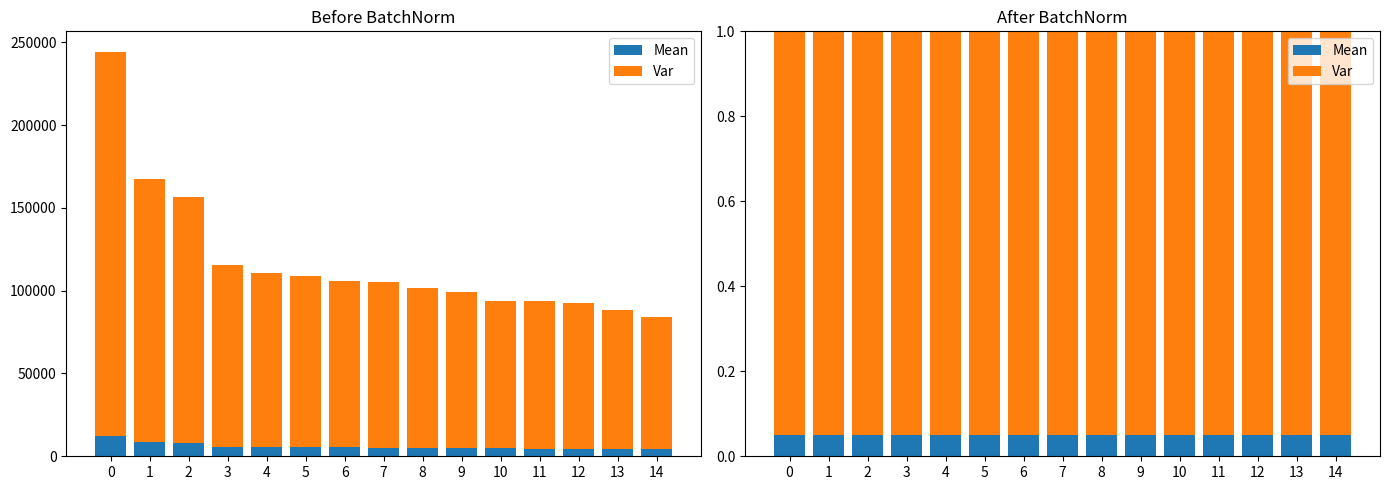

Rank the series by their average value, from lowest to highest.

Mean, Var